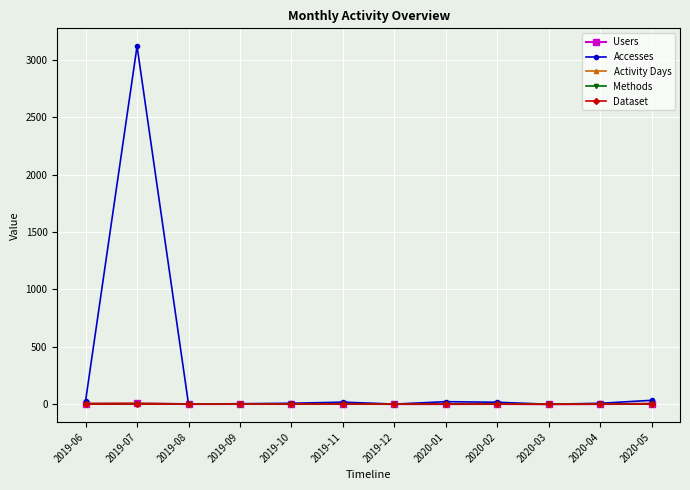

Between 2019-07 and 2019-08, which series saw the biggest shift?

Accesses